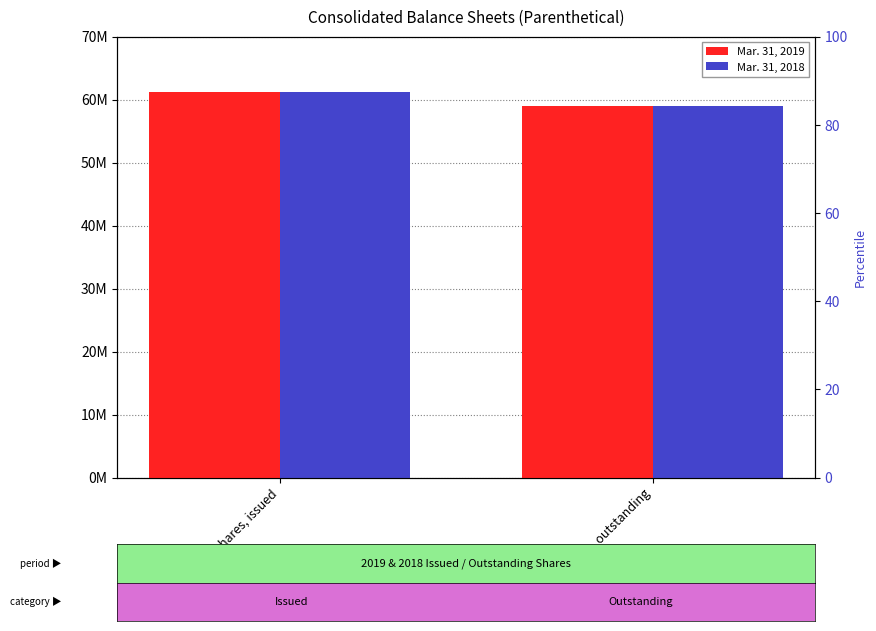

Rank the series at Ordinary shares, issued from highest to lowest value.

Mar. 31, 2019, Mar. 31, 2018